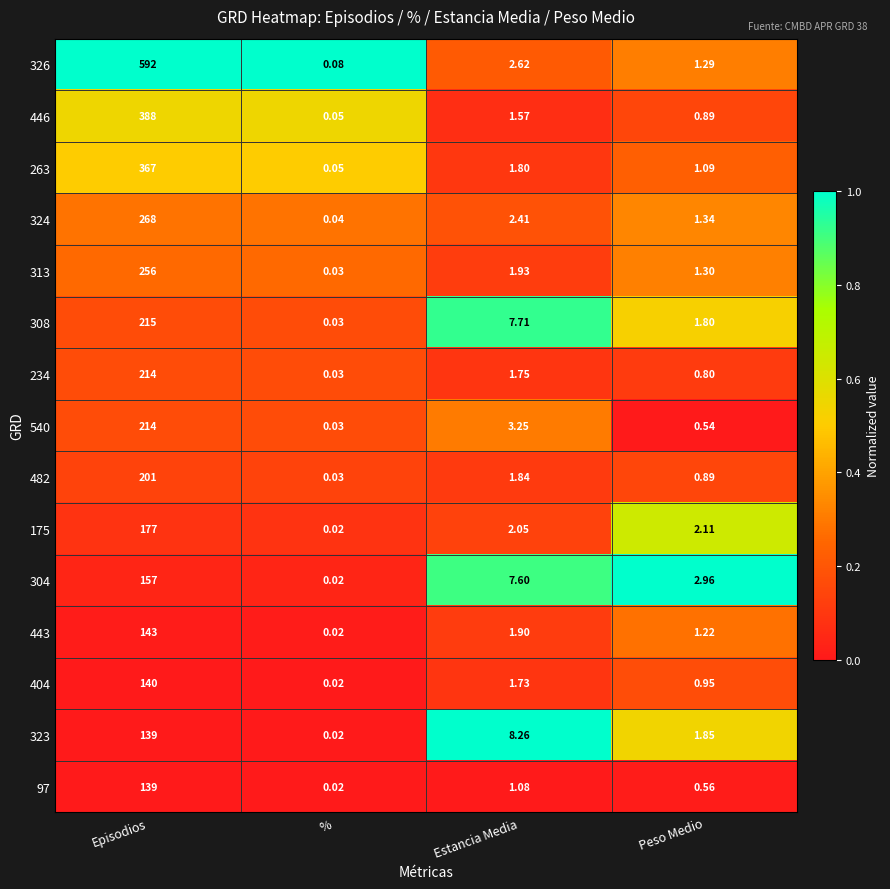

Is the value of 482 at % greater than the value of 443 at Peso Medio?

No